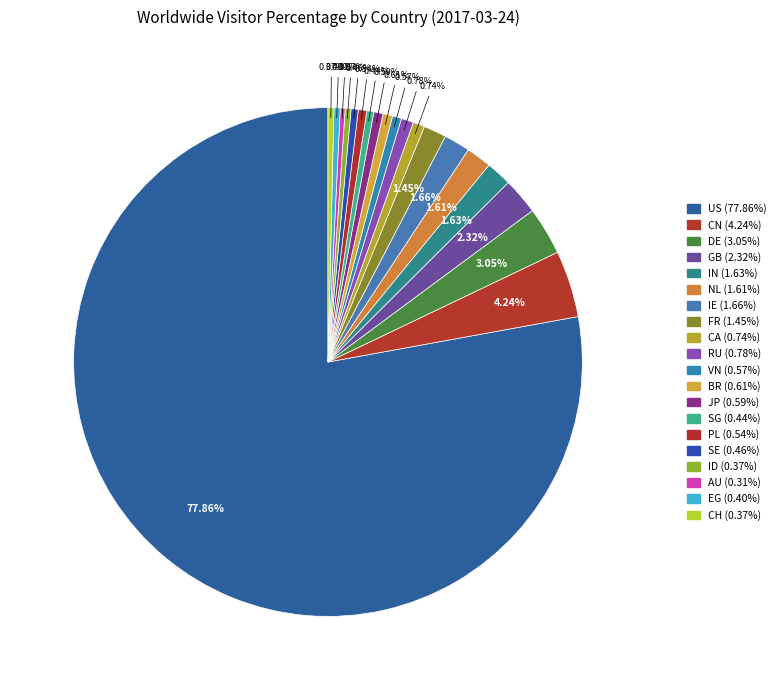

To the nearest percent, what is the combined percentage of AU and CA?

1%